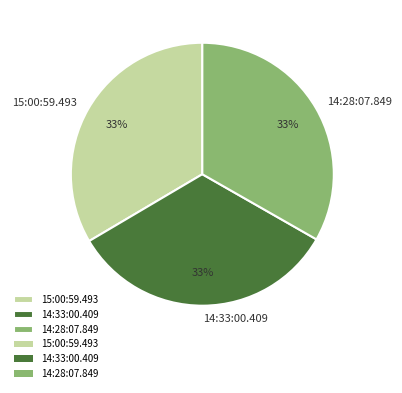

Is it true that 15:00:59.493 is 33% of the pie?

True